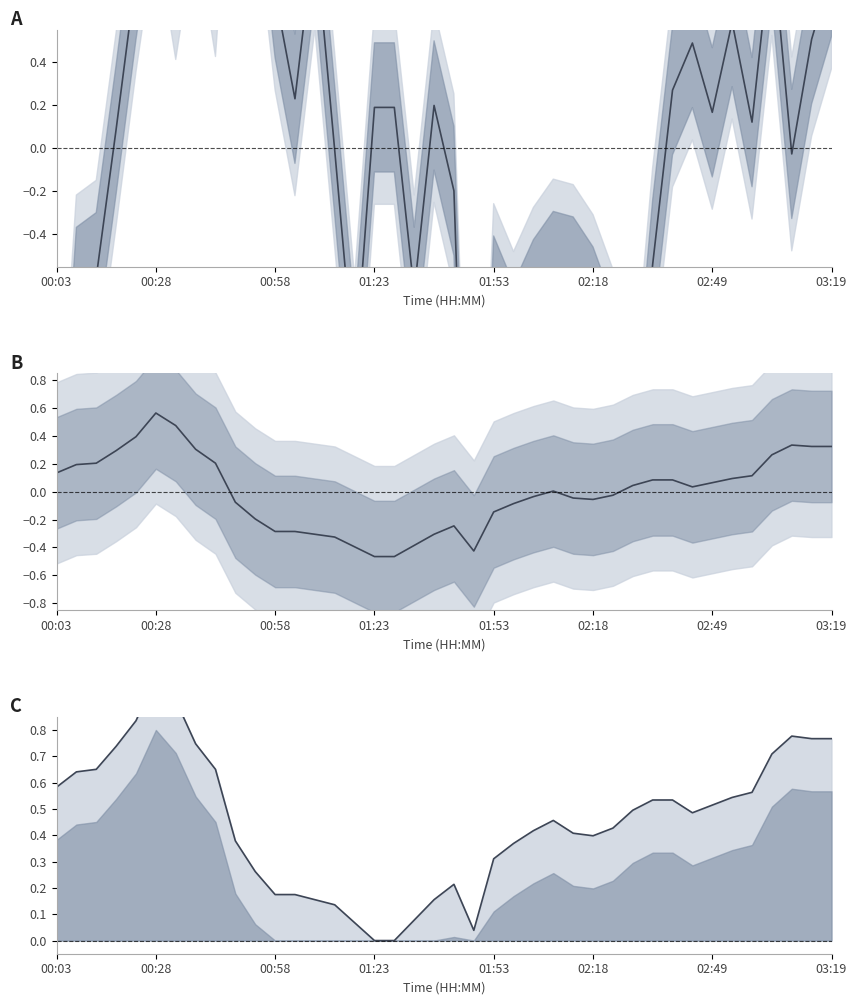

Reading left to right, extract all data points from this chart.

pressure_norm: -2.1	-0.7	-0.6	0.1	0.8	1.4	0.9	1.5	0.9	2.2	1.5	0.7	0.2	1.0	-0.0	-1.0	0.2	0.2	-0.7	0.2	-0.2	-2.9	-0.7	-0.9	-0.7	-0.6	-0.6	-0.8	-1.0	-1.6	-0.5	0.3	0.5	0.2	0.6	0.1	1.0	-0.0	0.5	0.8
temp_anomaly: 0.1	0.2	0.2	0.3	0.4	0.6	0.5	0.3	0.2	-0.1	-0.2	-0.3	-0.3	-0.3	-0.3	-0.4	-0.5	-0.5	-0.4	-0.3	-0.2	-0.4	-0.1	-0.1	-0.0	0.0	-0.0	-0.1	-0.0	0.0	0.1	0.1	0.0	0.1	0.1	0.1	0.3	0.3	0.3	0.3
temp_norm_line: 0.6	0.6	0.7	0.7	0.8	1.0	0.9	0.7	0.7	0.4	0.3	0.2	0.2	0.2	0.1	0.1	0.0	0.0	0.1	0.2	0.2	0.0	0.3	0.4	0.4	0.5	0.4	0.4	0.4	0.5	0.5	0.5	0.5	0.5	0.5	0.6	0.7	0.8	0.8	0.8